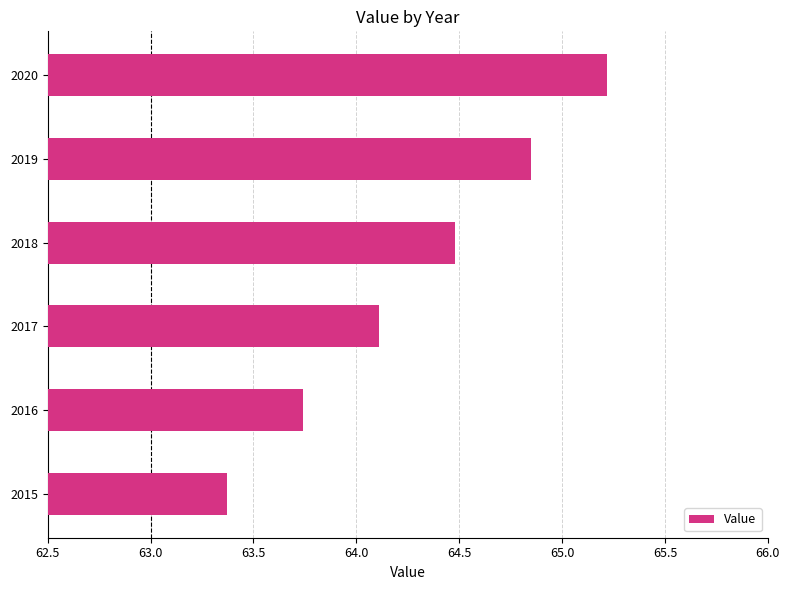

What is the difference between the second highest and second lowest values?

1.1